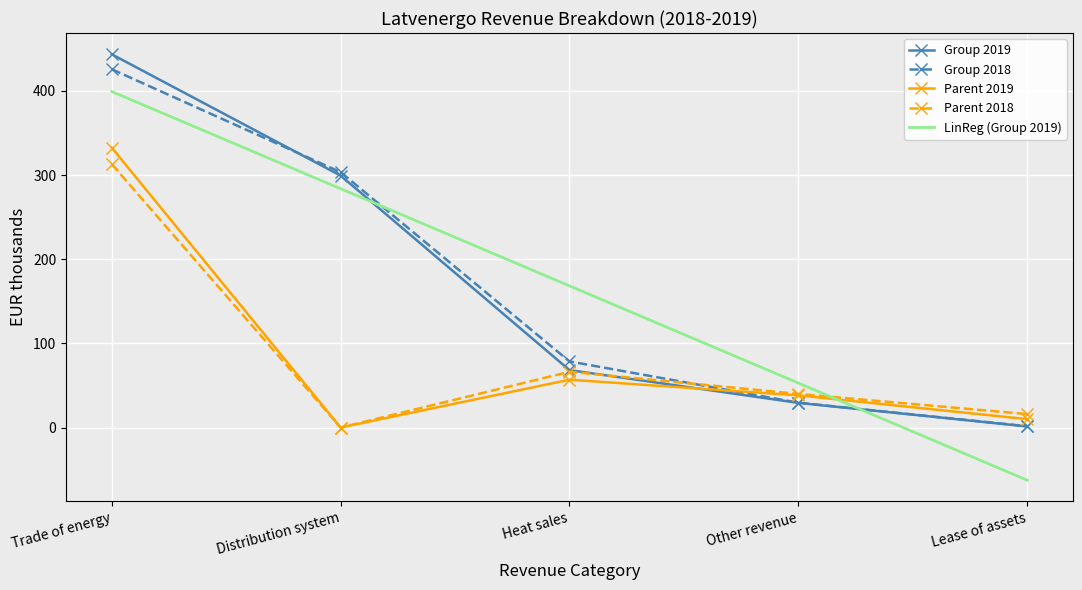

Which category has the lowest value across all series?

Lease of assets